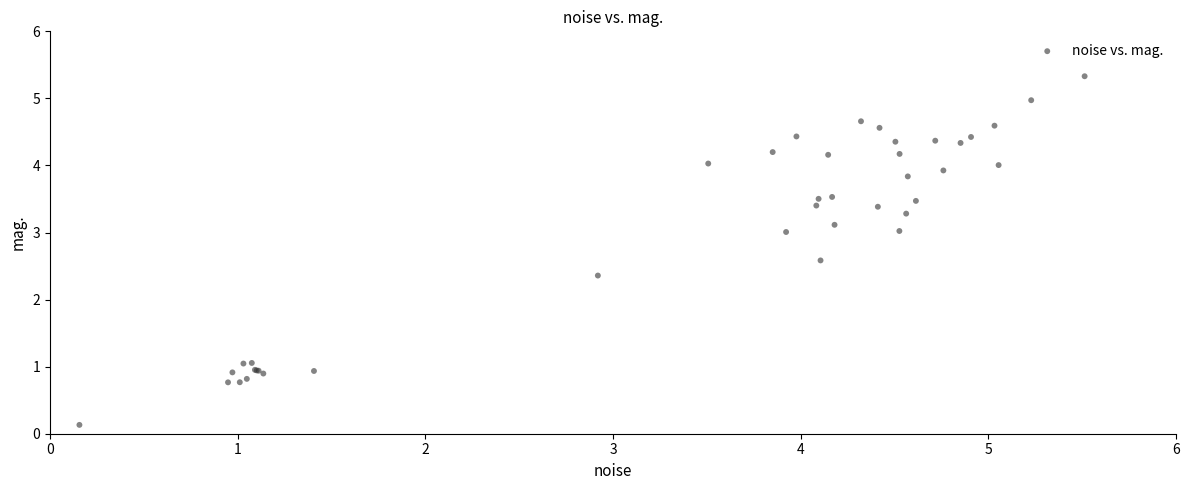

What Y value in the scatter plot is closest to 2?

2.4